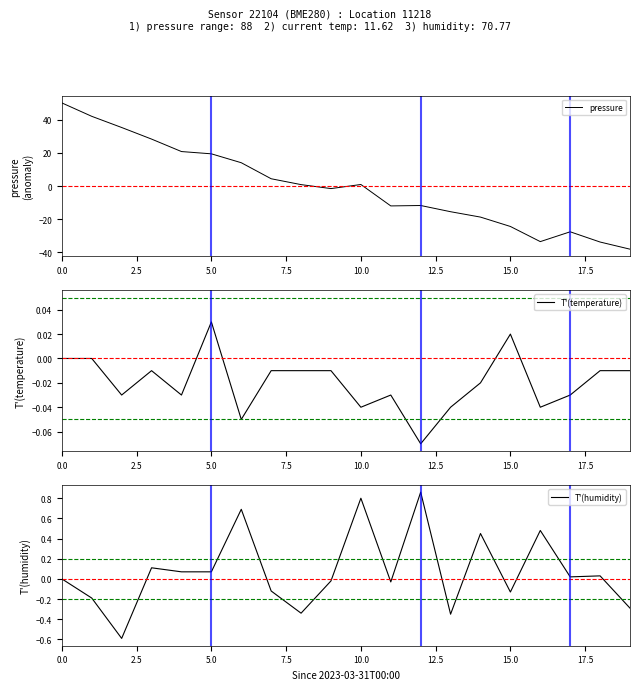

What is the sum of all T'(humidity) values?

1.5